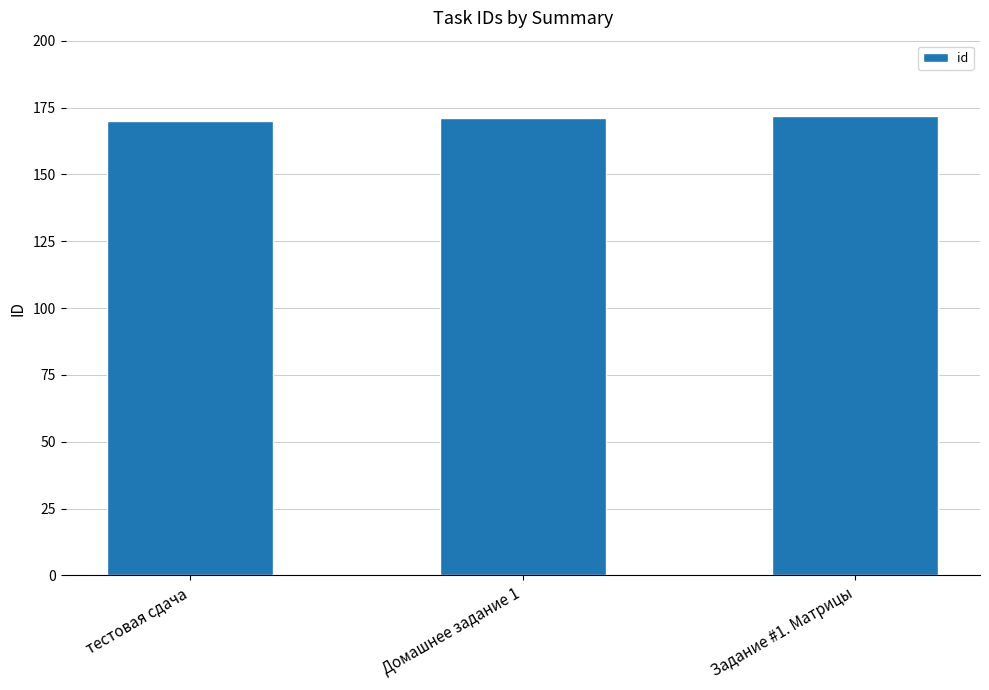

Are the bars grouped side by side (vs. stacked)?

No